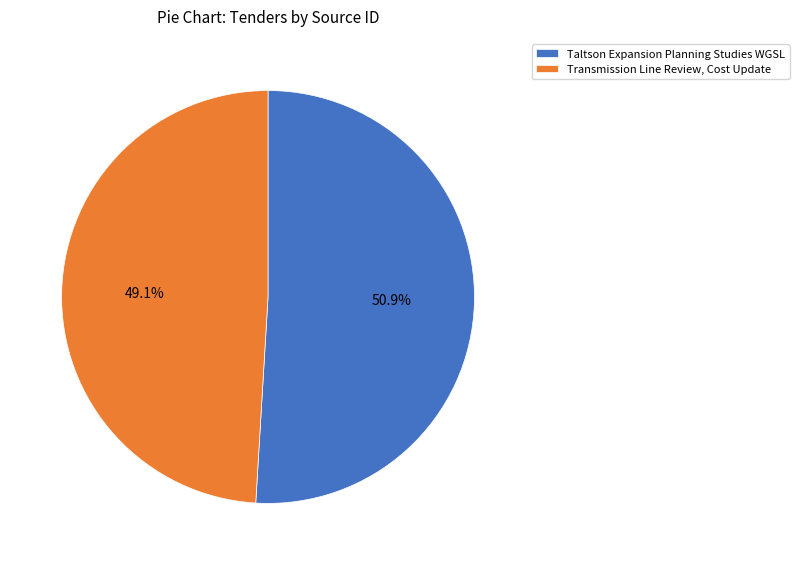

Count the number of slices in the pie.

2